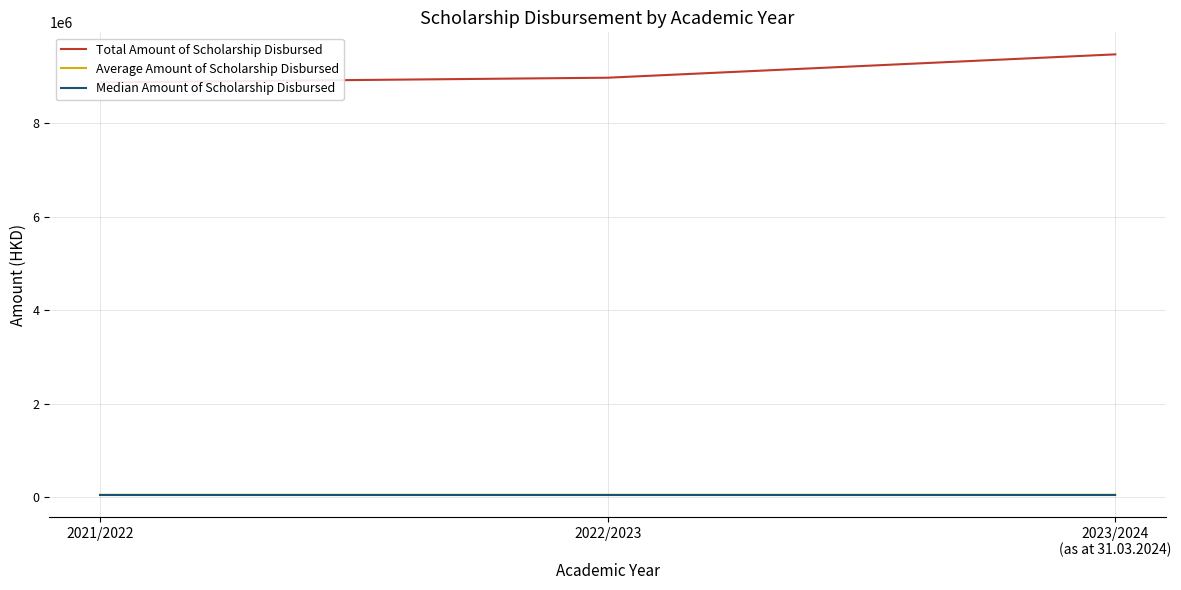

Does the chart display data point markers on the line(s)?

No